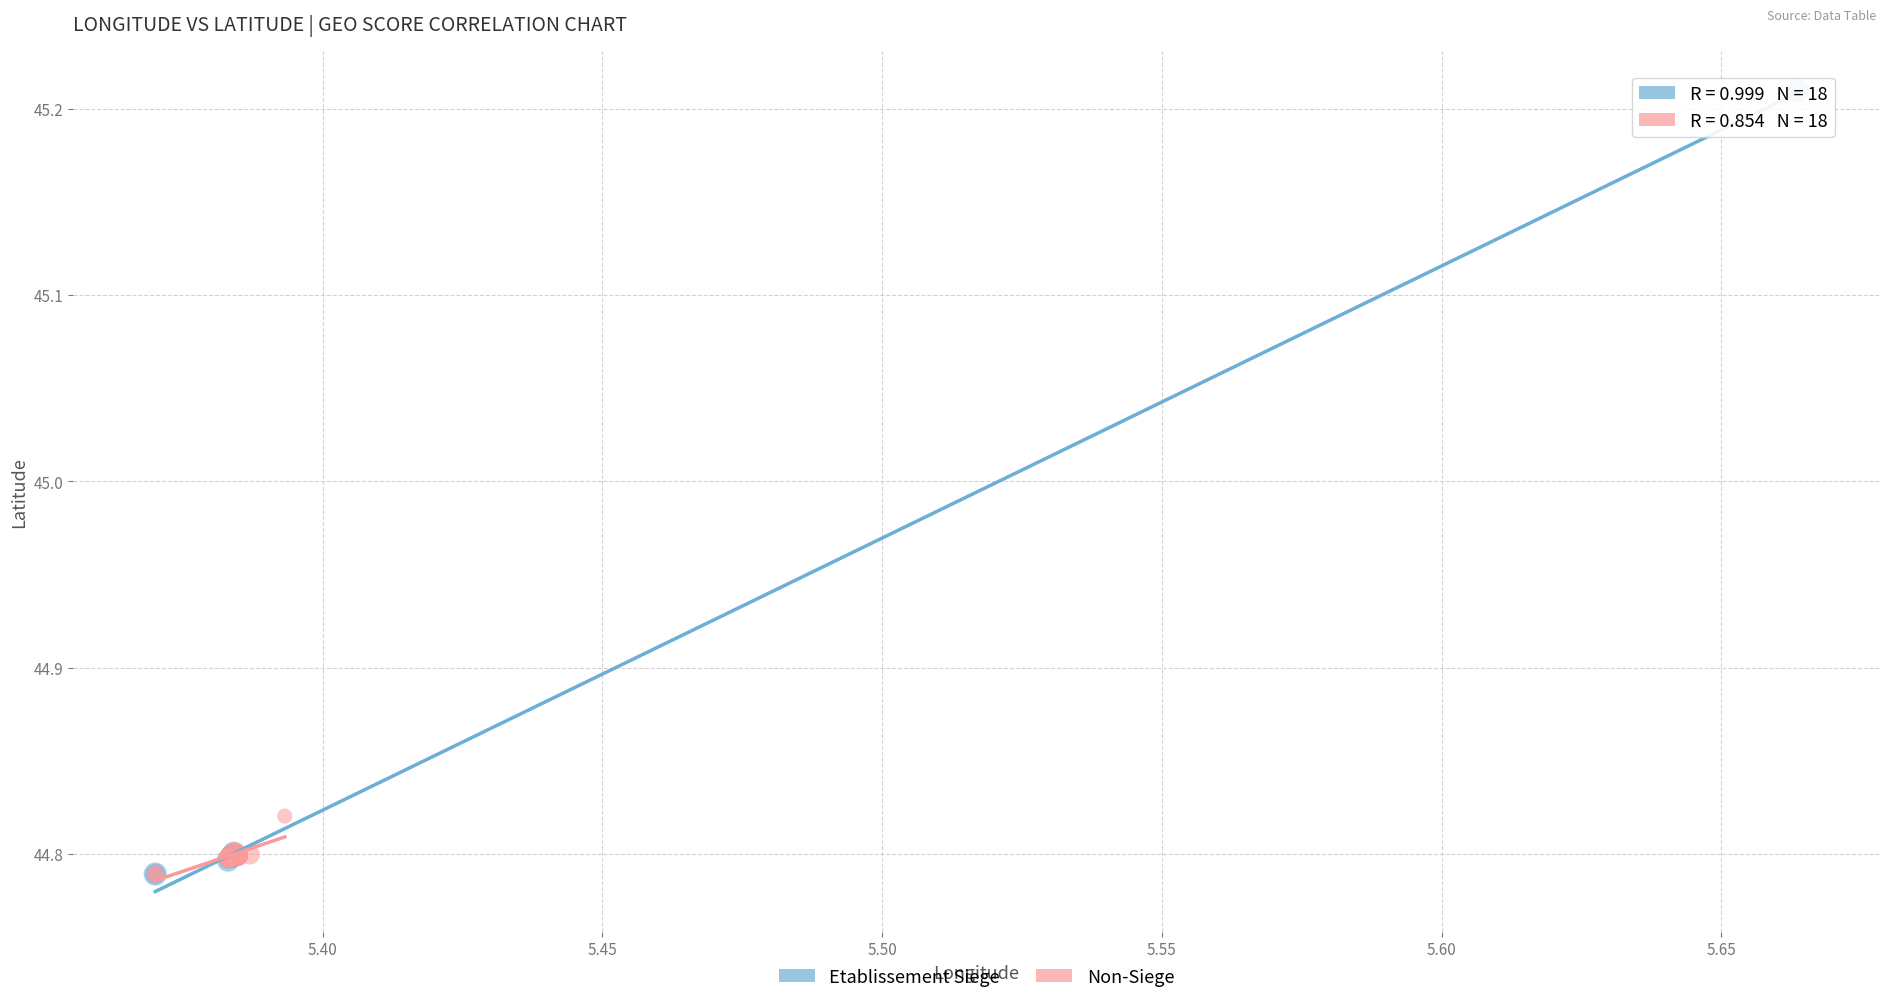

Which series contains the highest Y value?

Etablissement Siege